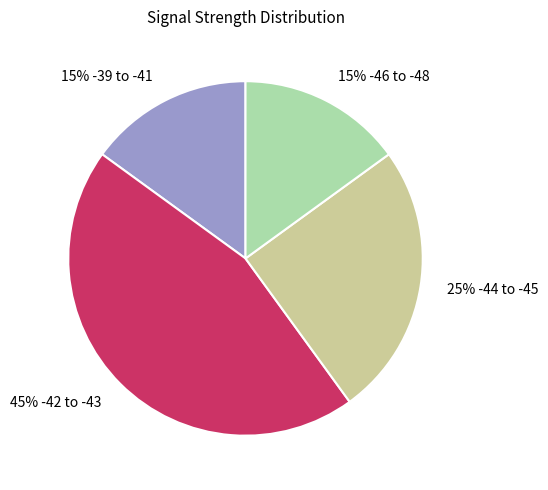

Is it true that 45% -42 to -43 is 34% of the pie?

False